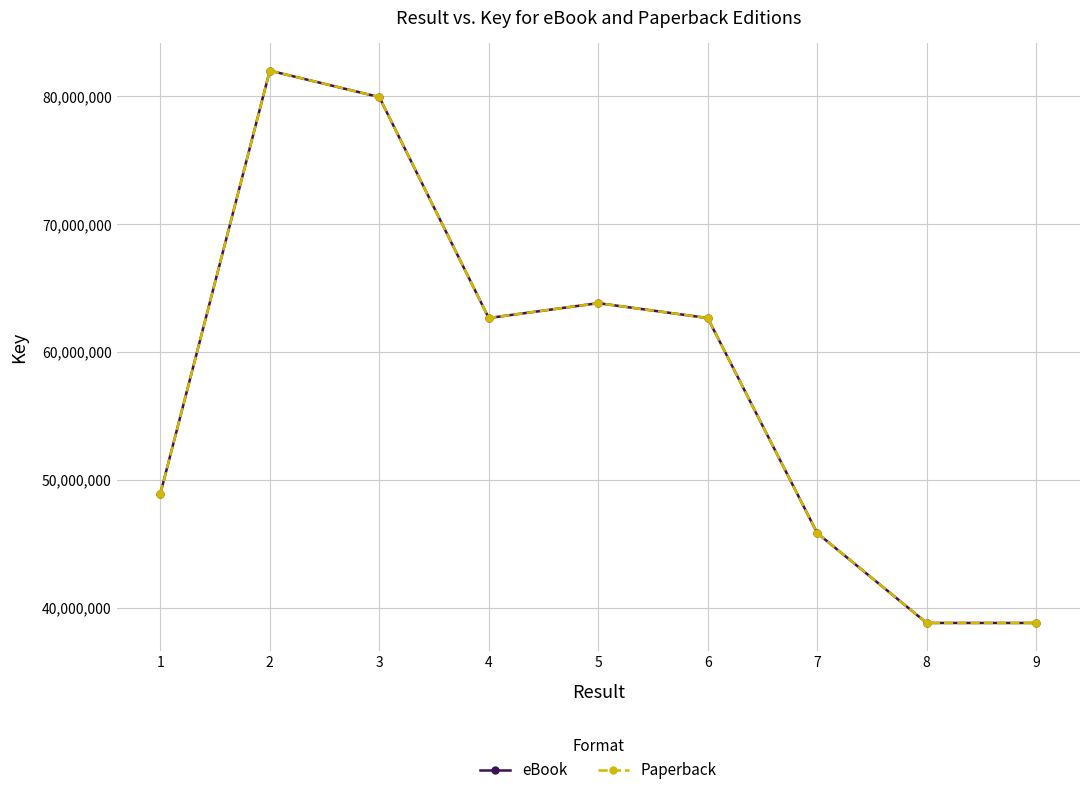

Is this an area chart (filled region under the line)?

No